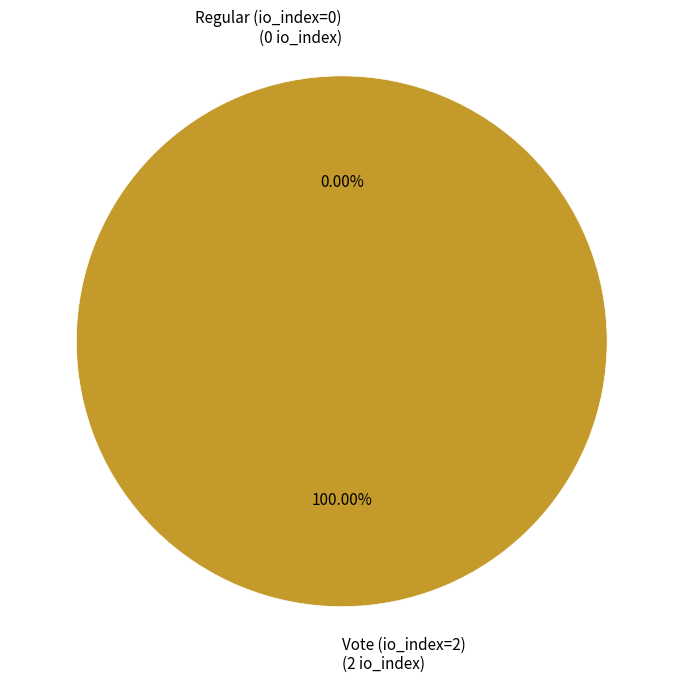

Is there any slice that represents more than half of the pie?

Yes